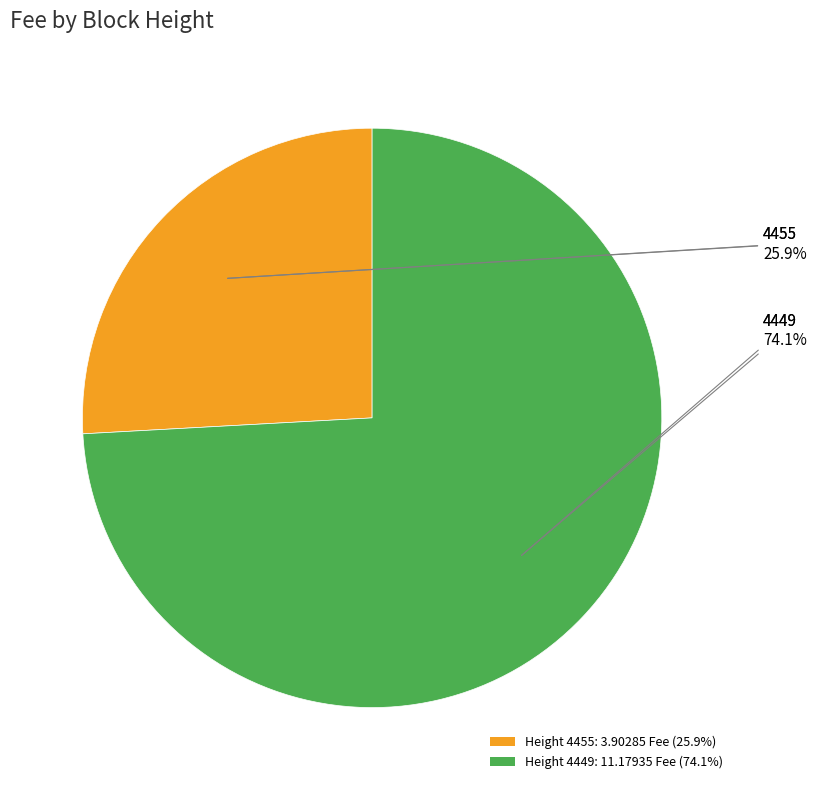

Is there any slice that represents more than half of the pie?

Yes